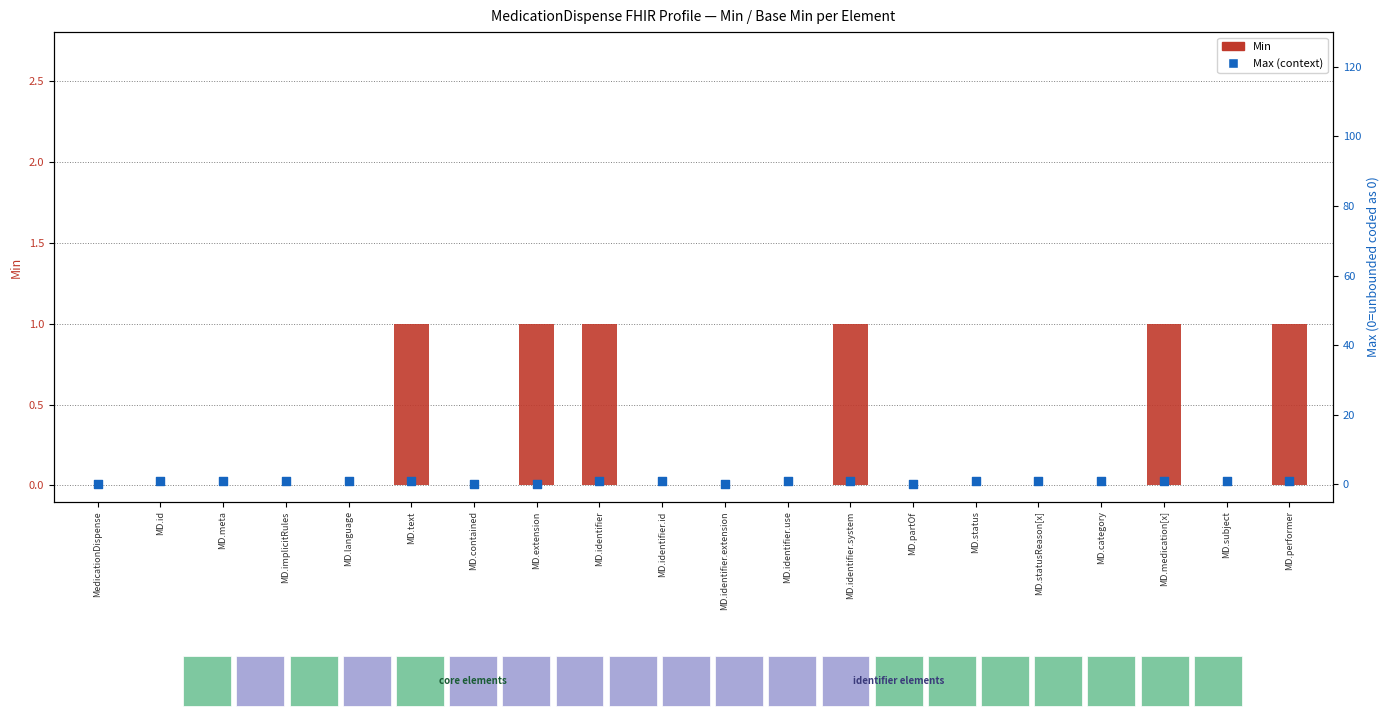

Which series reaches the minimum Y coordinate?

Min